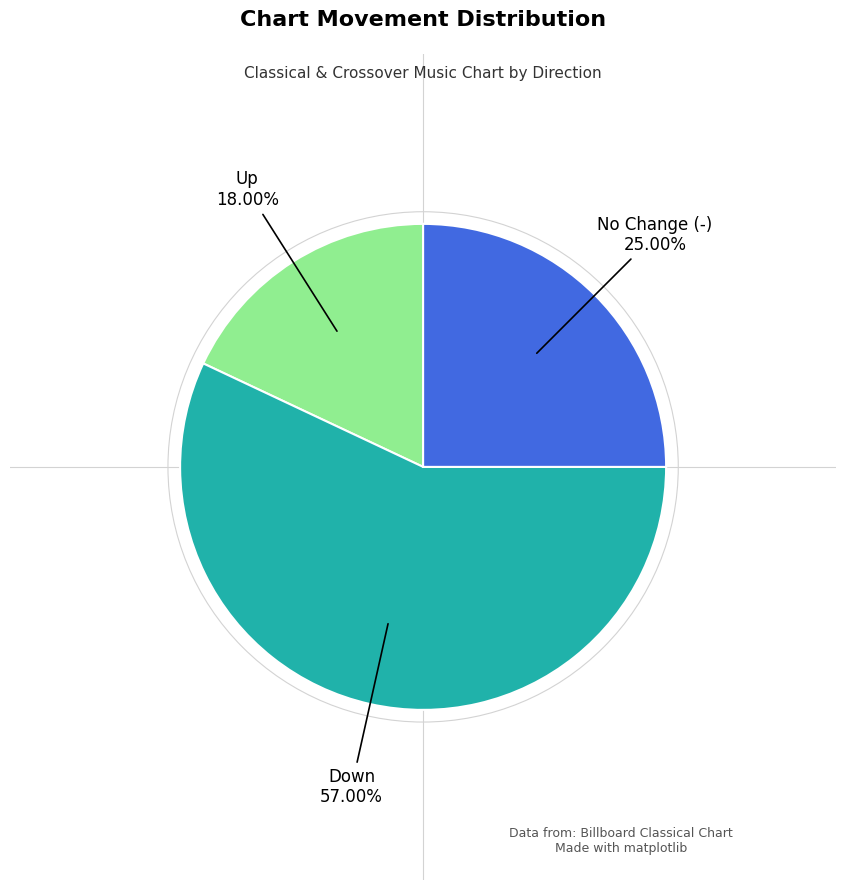

Is there a majority slice in this chart?

Yes